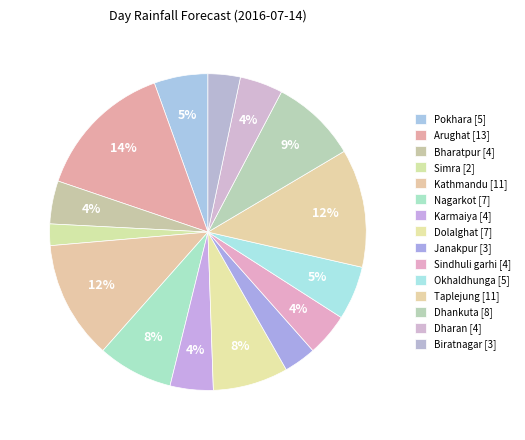

How many segments does this pie chart have?

15